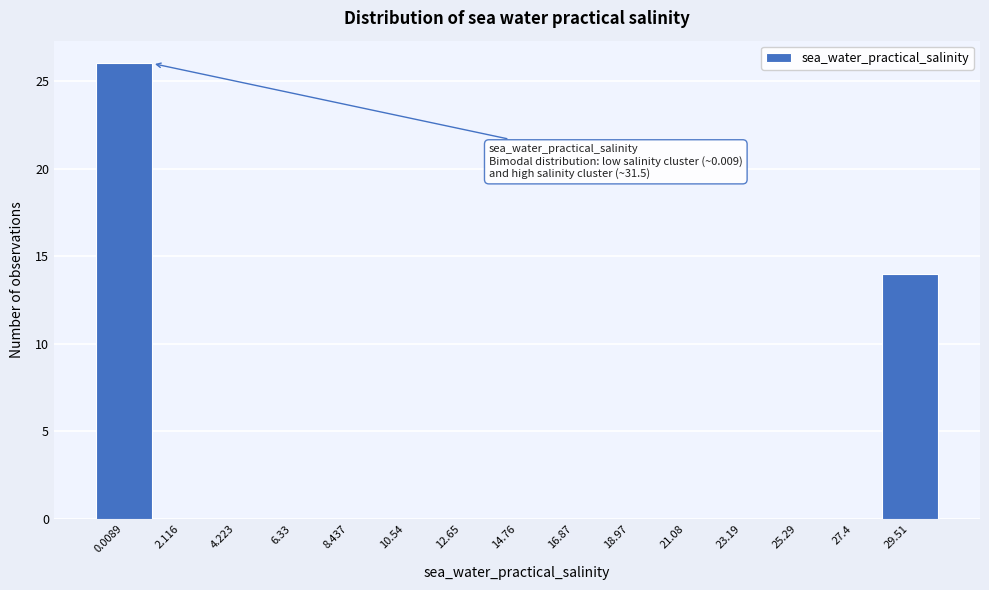

Reading right to left, what are all the values shown in this chart?

29.51=14	27.4=0	25.29=0	23.19=0	21.08=0	18.97=0	16.87=0	14.76=0	12.65=0	10.54=0	8.437=0	6.33=0	4.223=0	2.116=0	0.0089=26